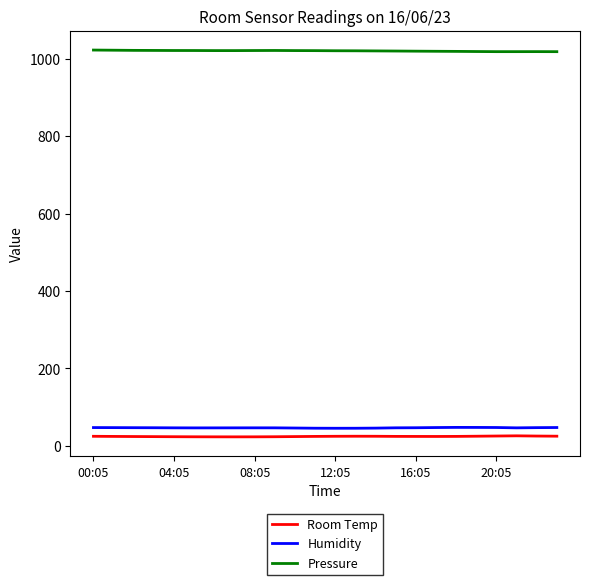

Which series has the largest total across all categories?

Pressure